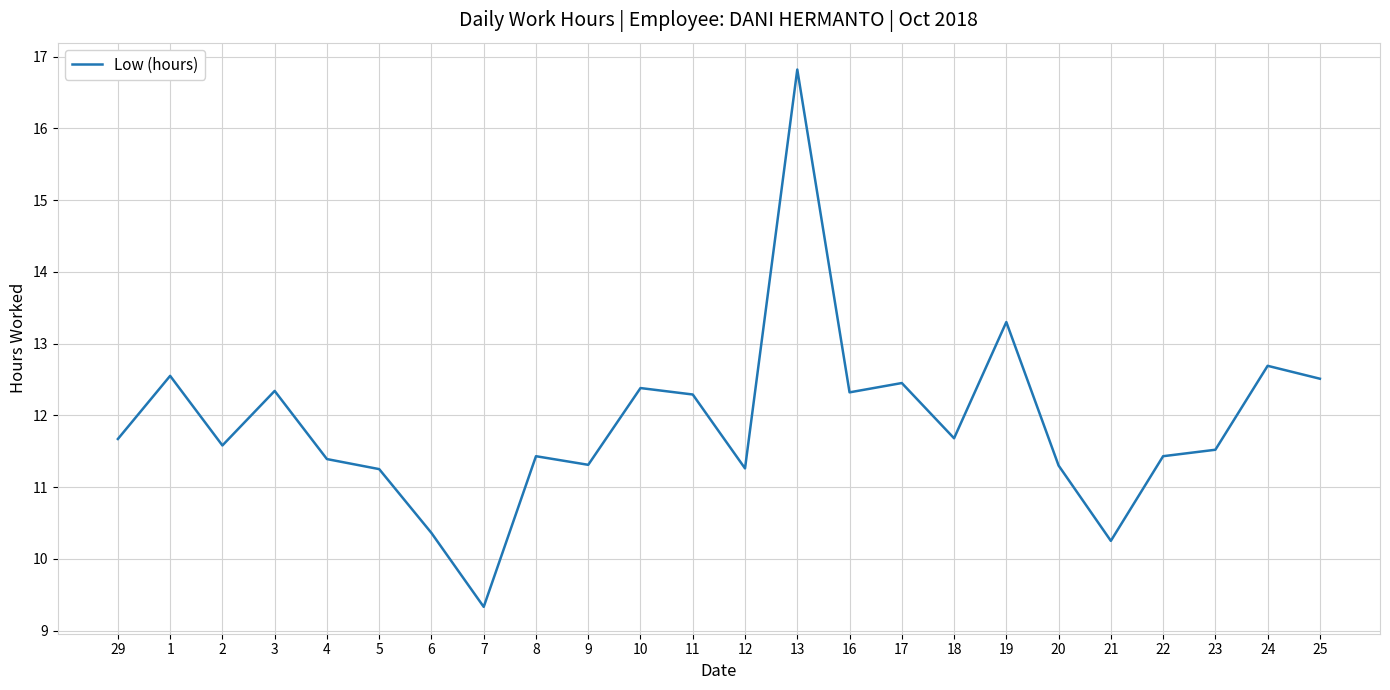

Where does the data first go above 11?

29